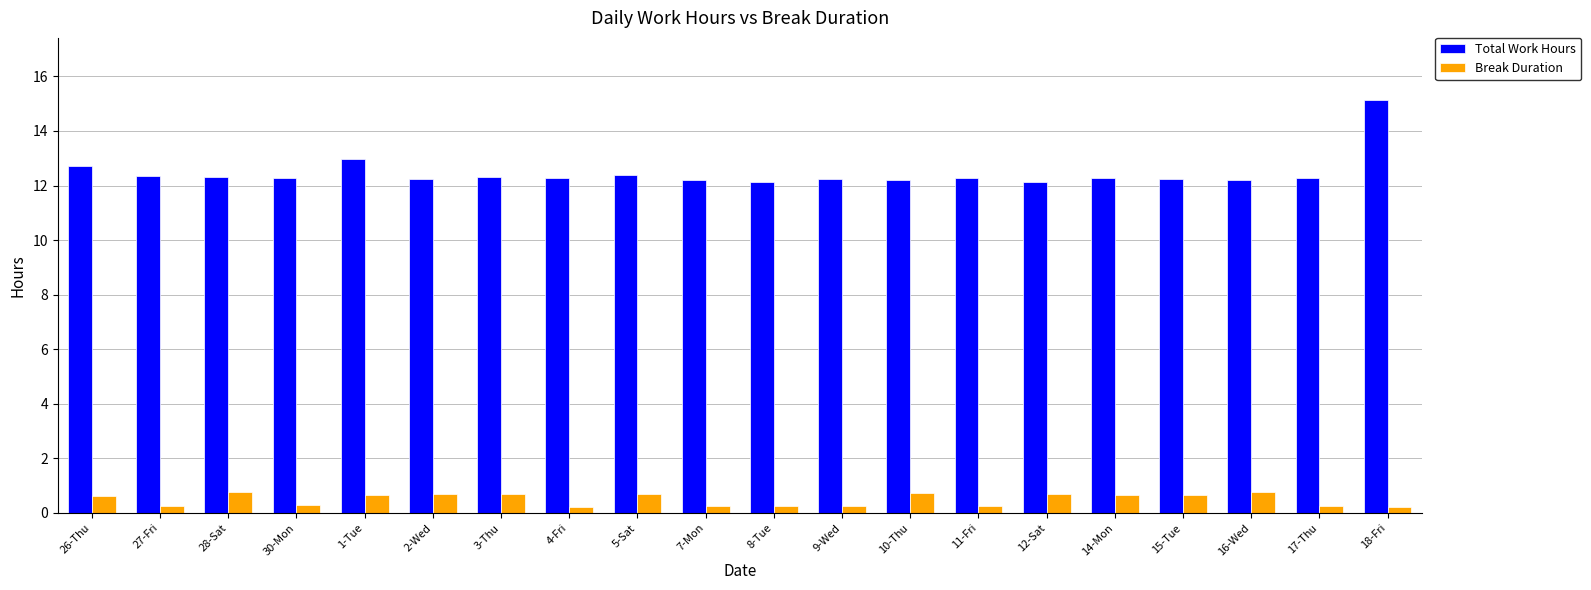

The Total Work Hours series shows 12.2 at 15-Tue. True or false?

True